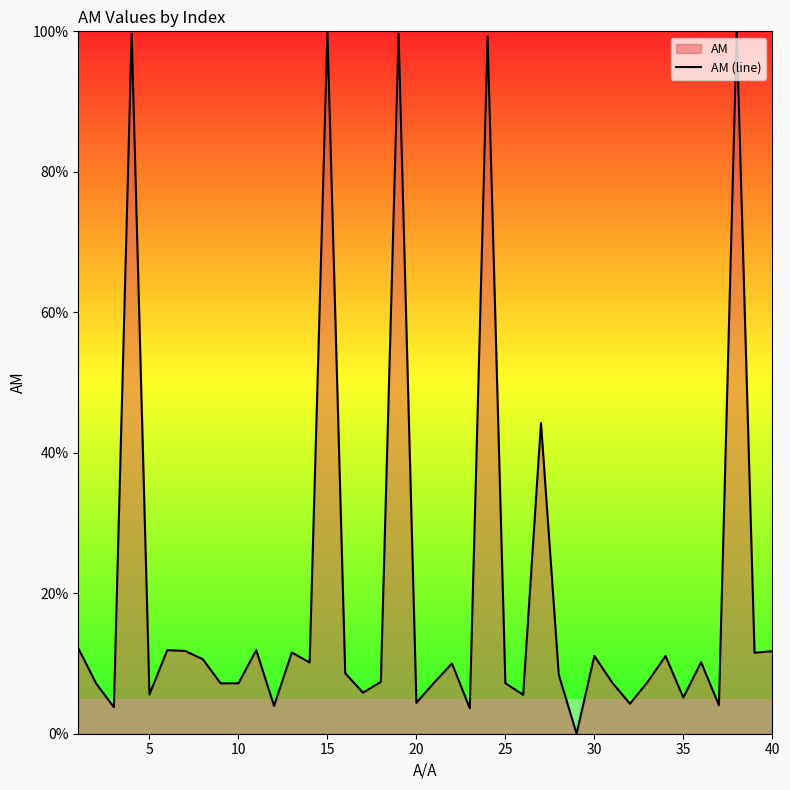

What is the difference between the maximum and minimum values?

100.0